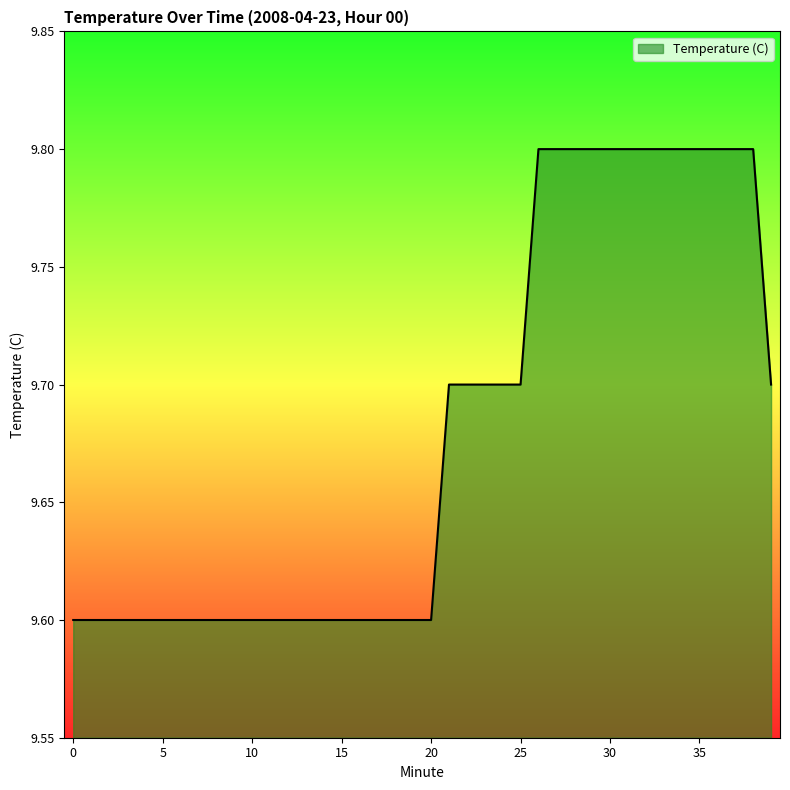

What is the smallest value displayed?

9.6